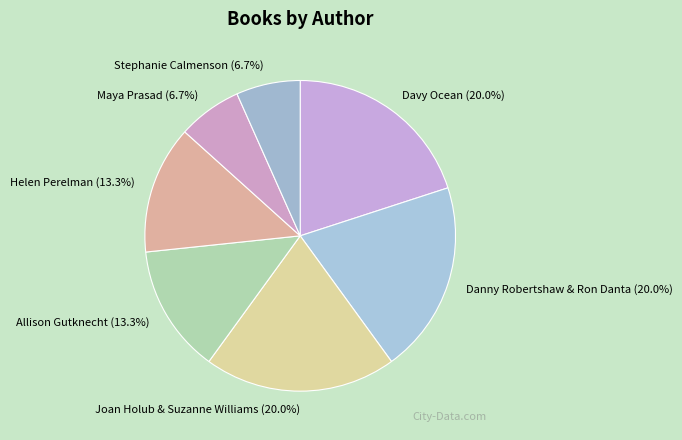

Is there a majority slice in this chart?

No